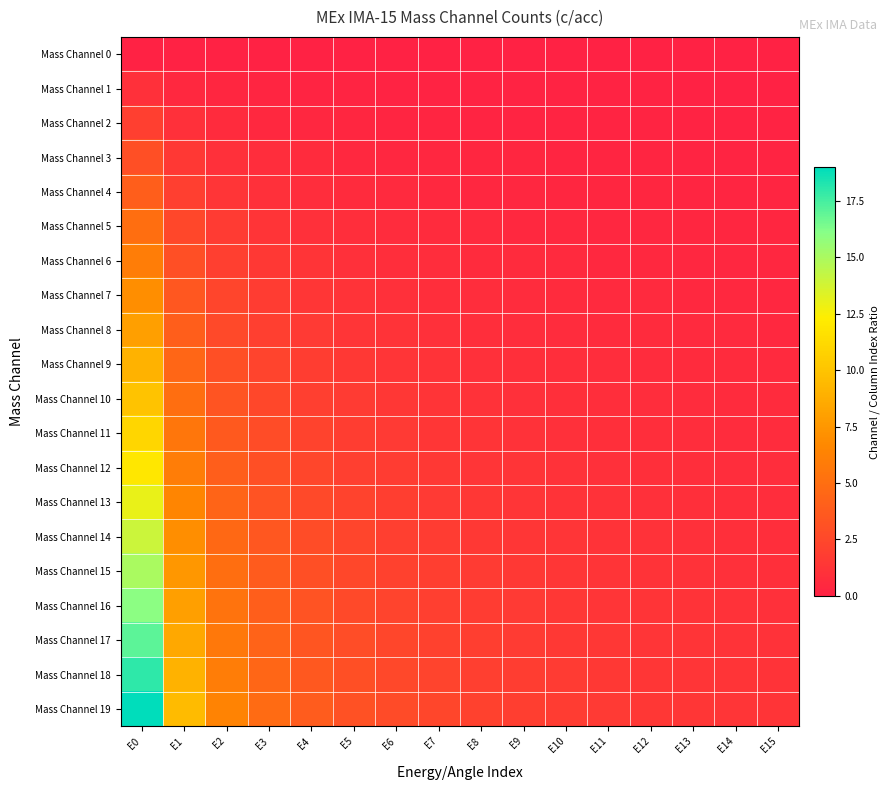

Between E15 and E14, which is larger?

E15